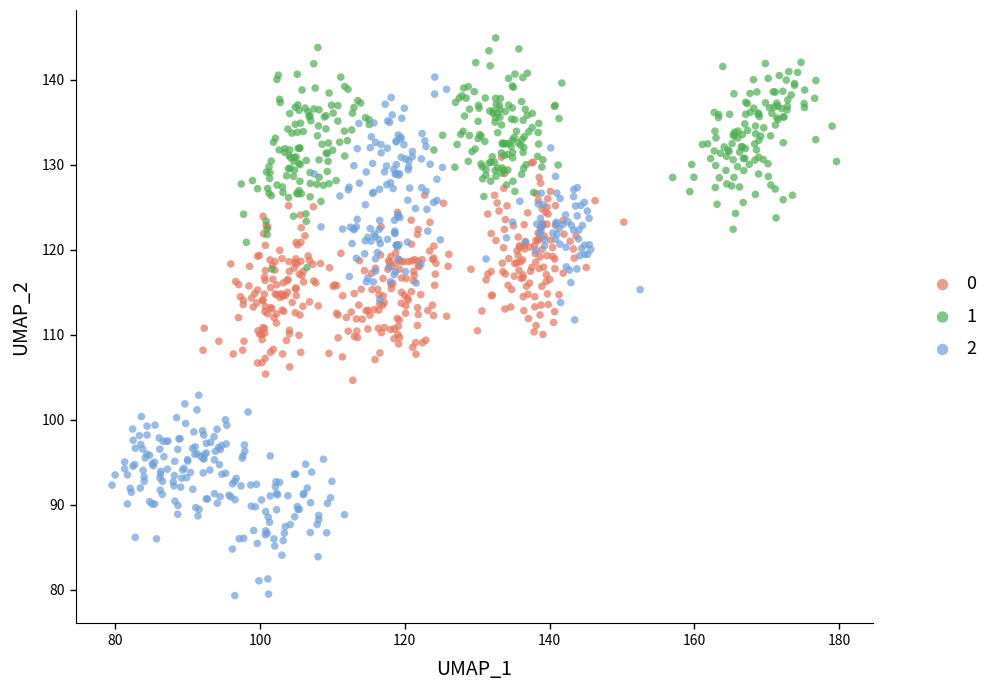

What are all the series names shown in the legend?

0, 1, 2